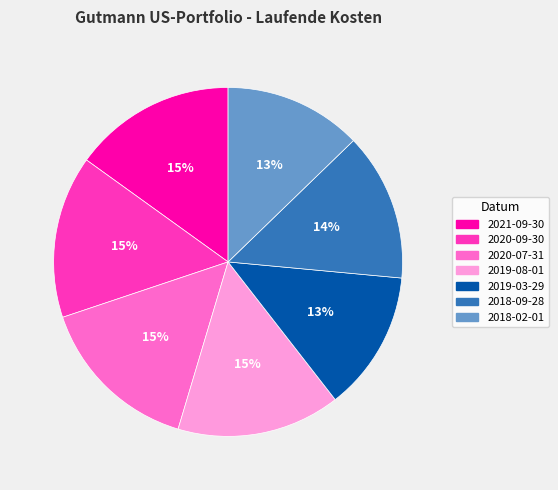

The 2018-09-28 slice represents 8% of the pie. True or false?

False